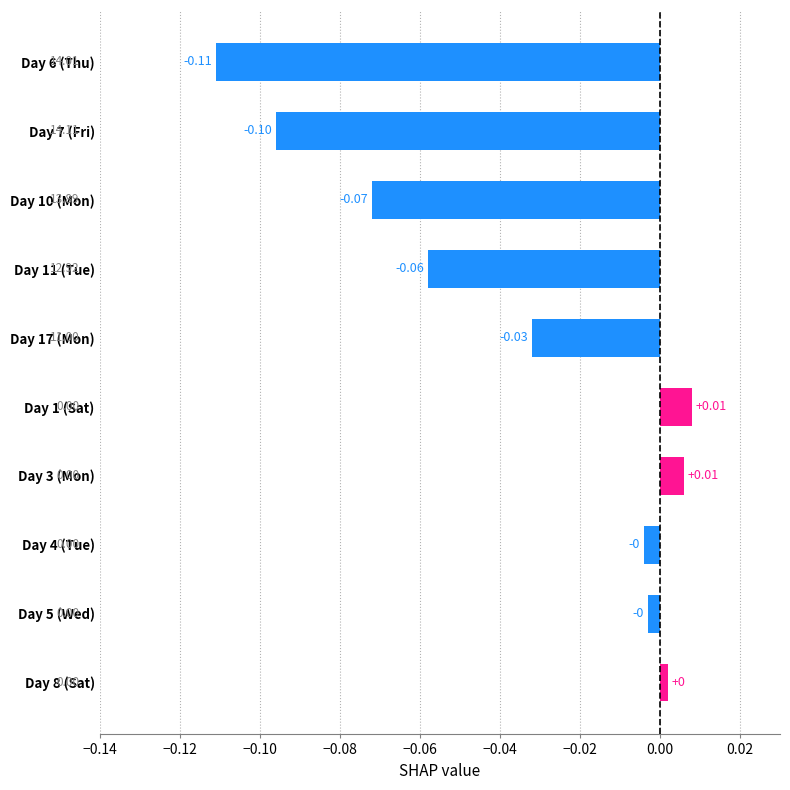

Which has a higher value, Day 3 (Mon) or Day 4 (Tue)?

Day 3 (Mon)